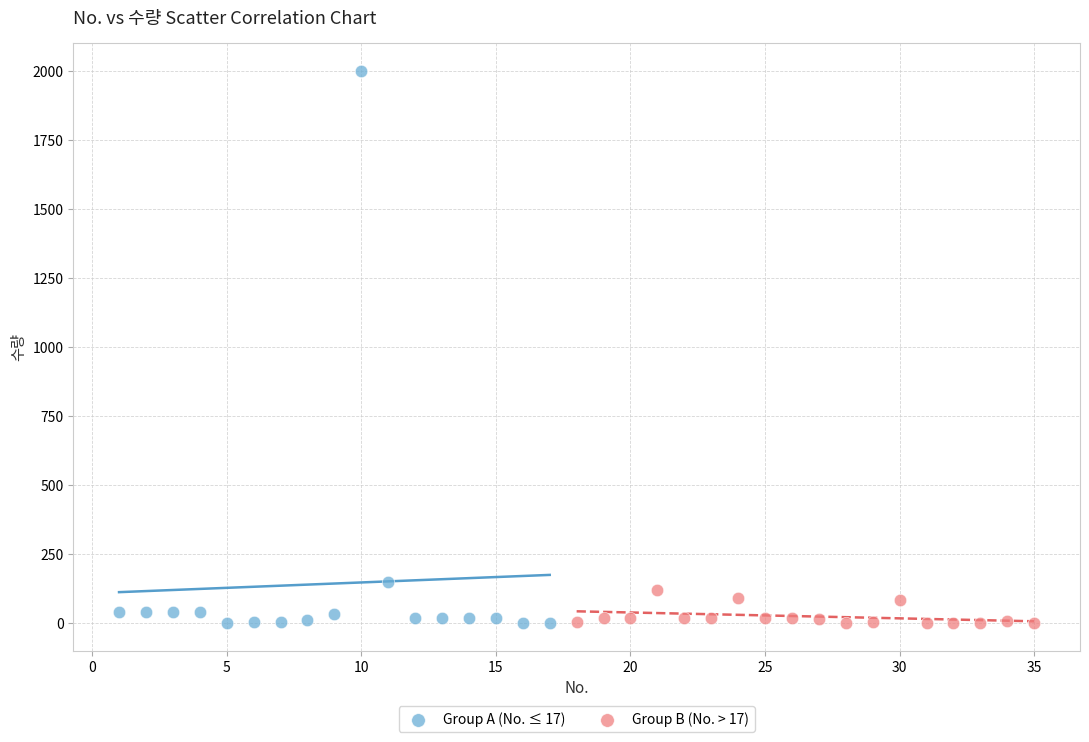

Which series contains the highest Y value?

Group A (No. ≤ 17)